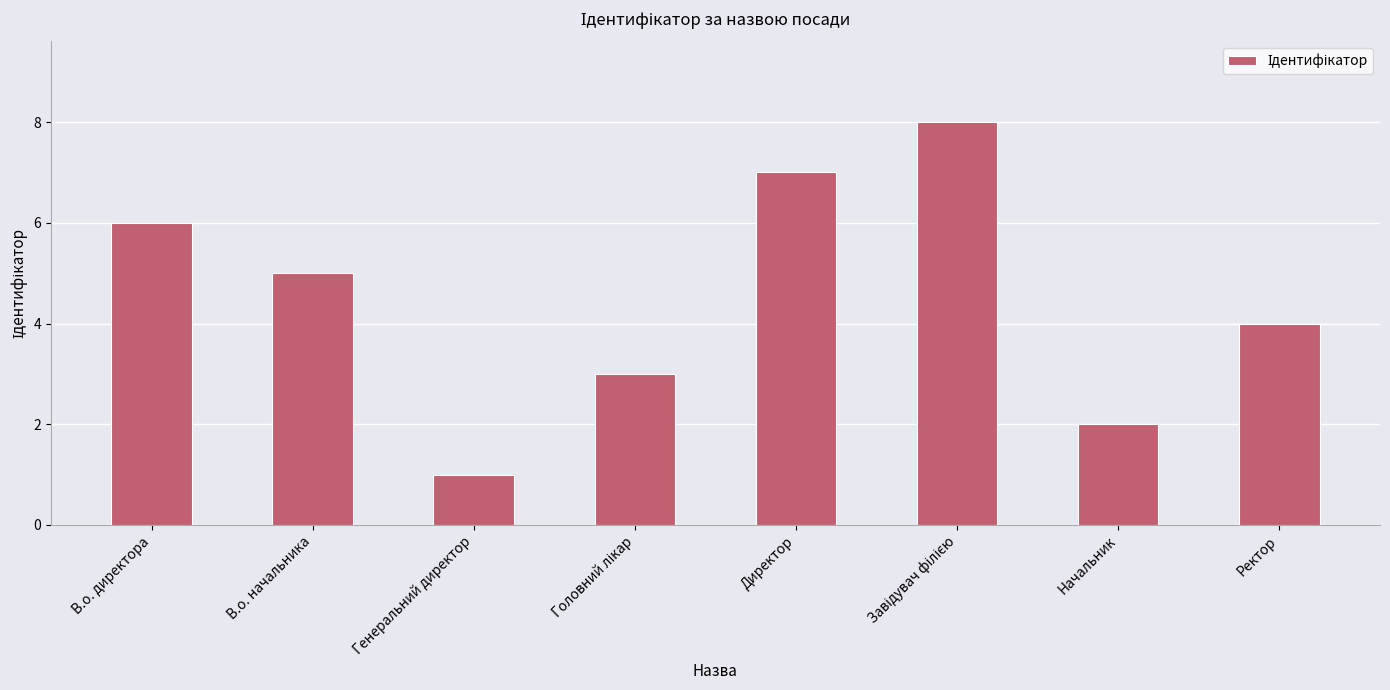

Approximately how many times larger is the value at В.о. начальника compared to Генеральний директор?

5.0